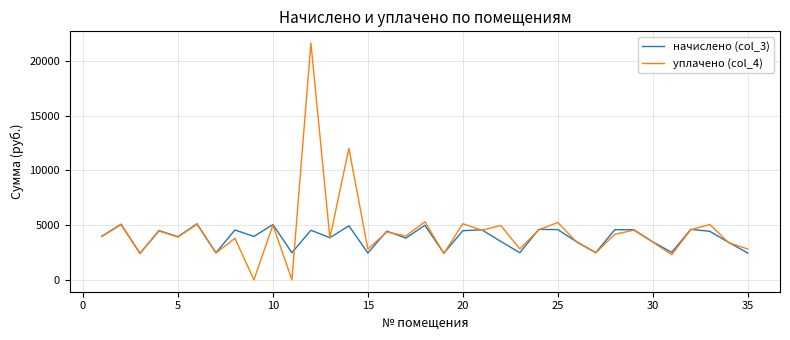

Is this an area chart (filled region under the line)?

No